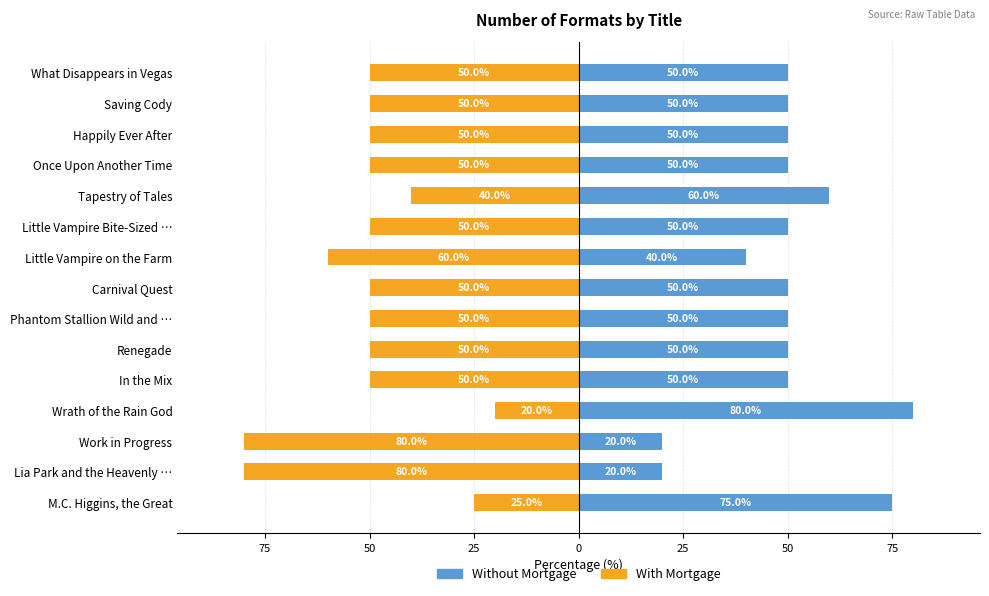

Which series has the widest spread of values?

Without Mortgage